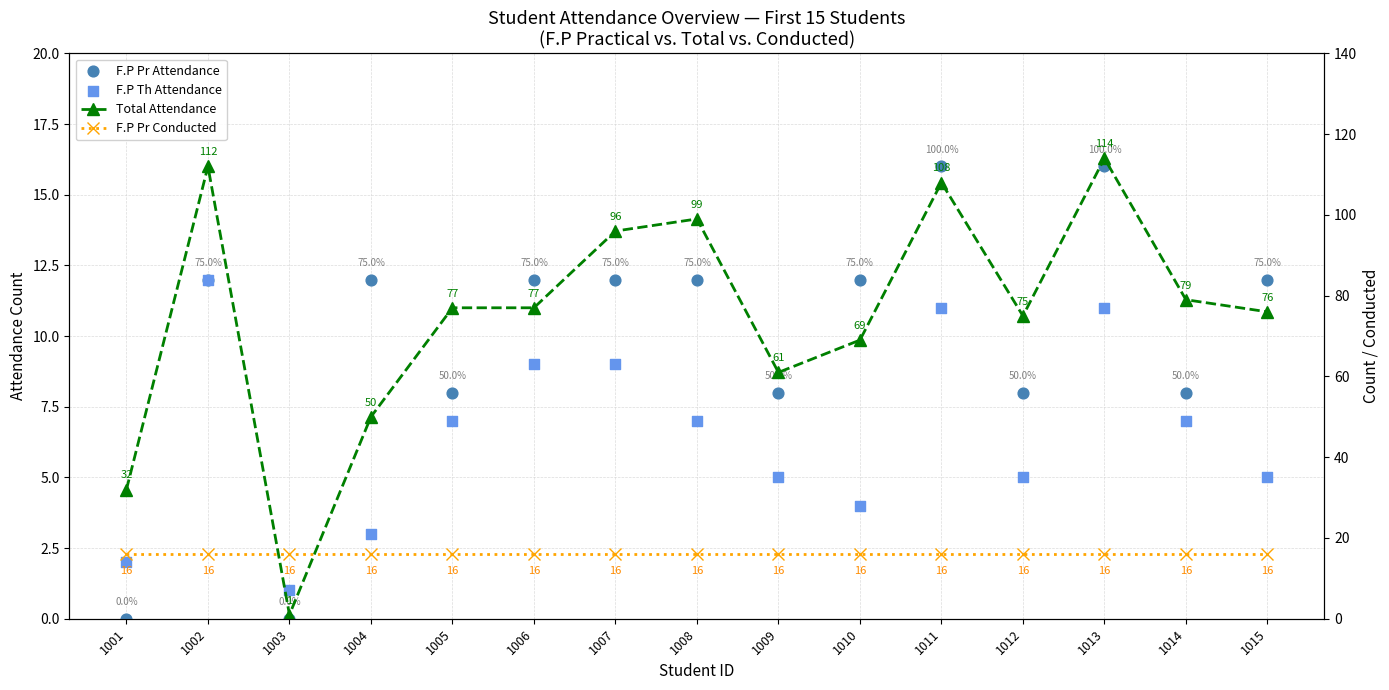

Which series has the largest total across all categories?

Total Attendance